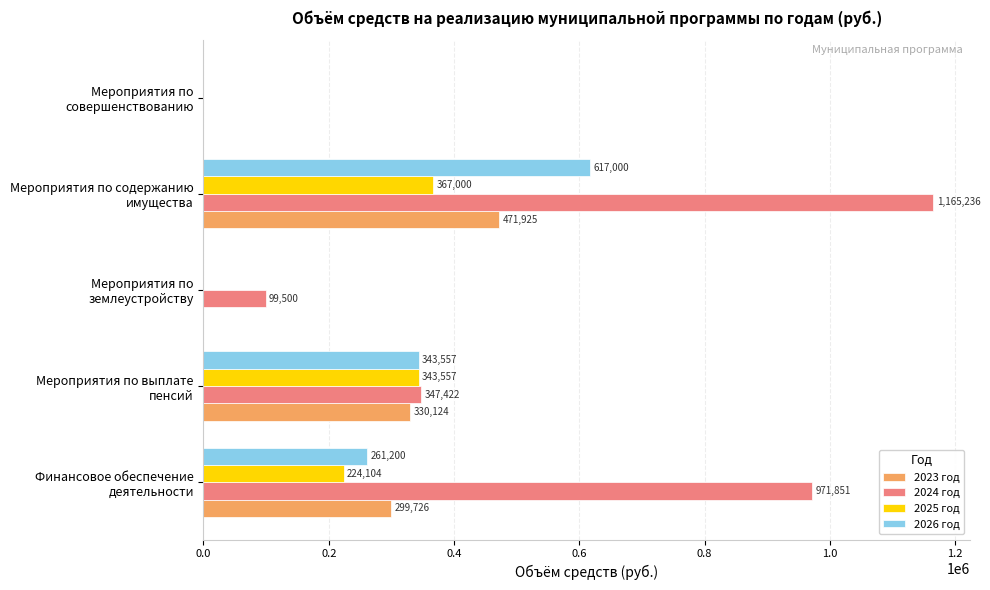

Which series has the largest total across all categories?

2024 год